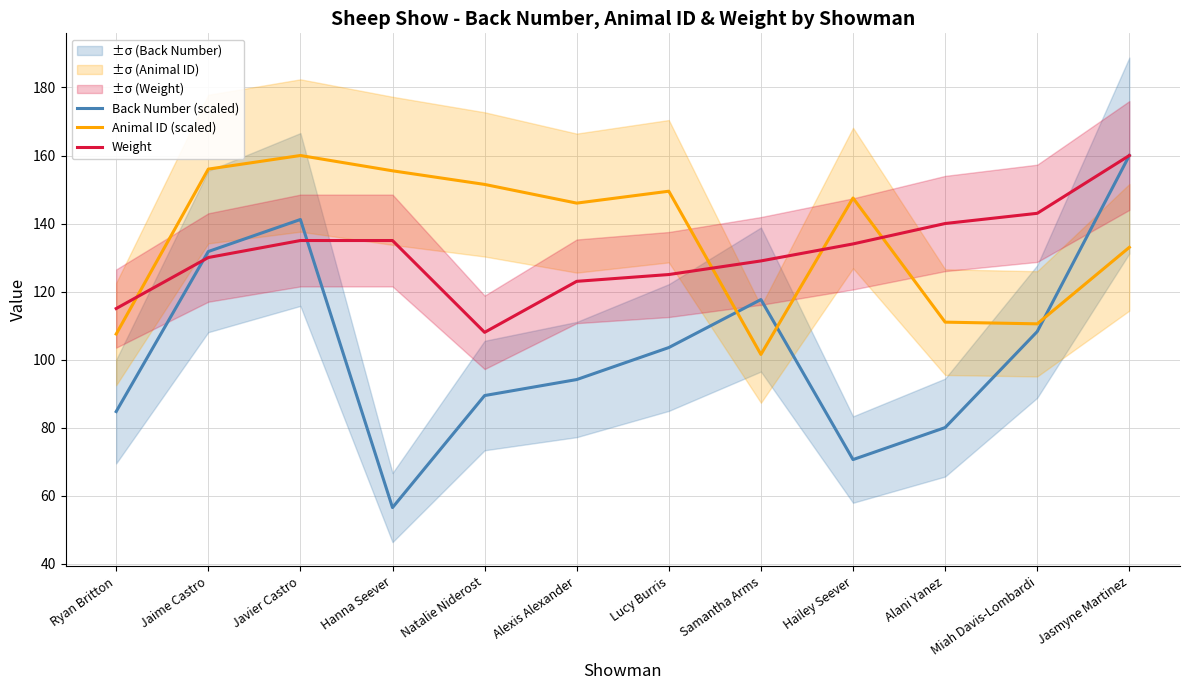

How many interior local peaks does the Back Number (scaled) series have?

2